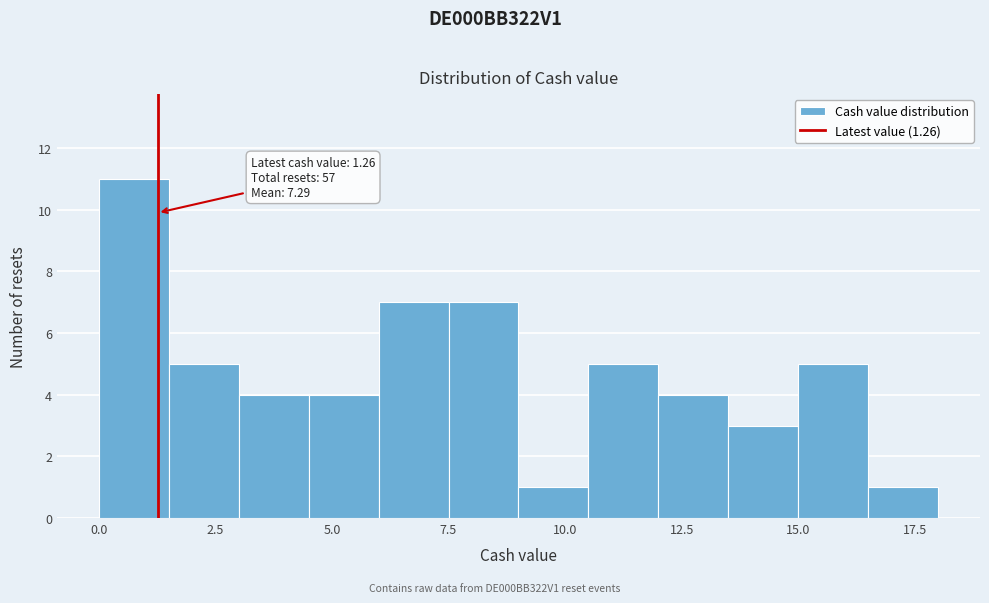

Around what value on the x-axis is the tallest bar? Give the approximate position of its centre, as read against the axis.

1.0